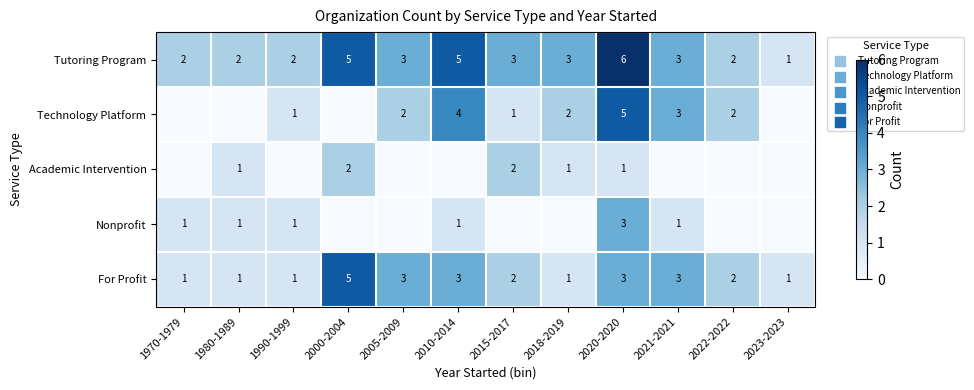

What is the difference between the maximum and minimum values in the For Profit series?

4